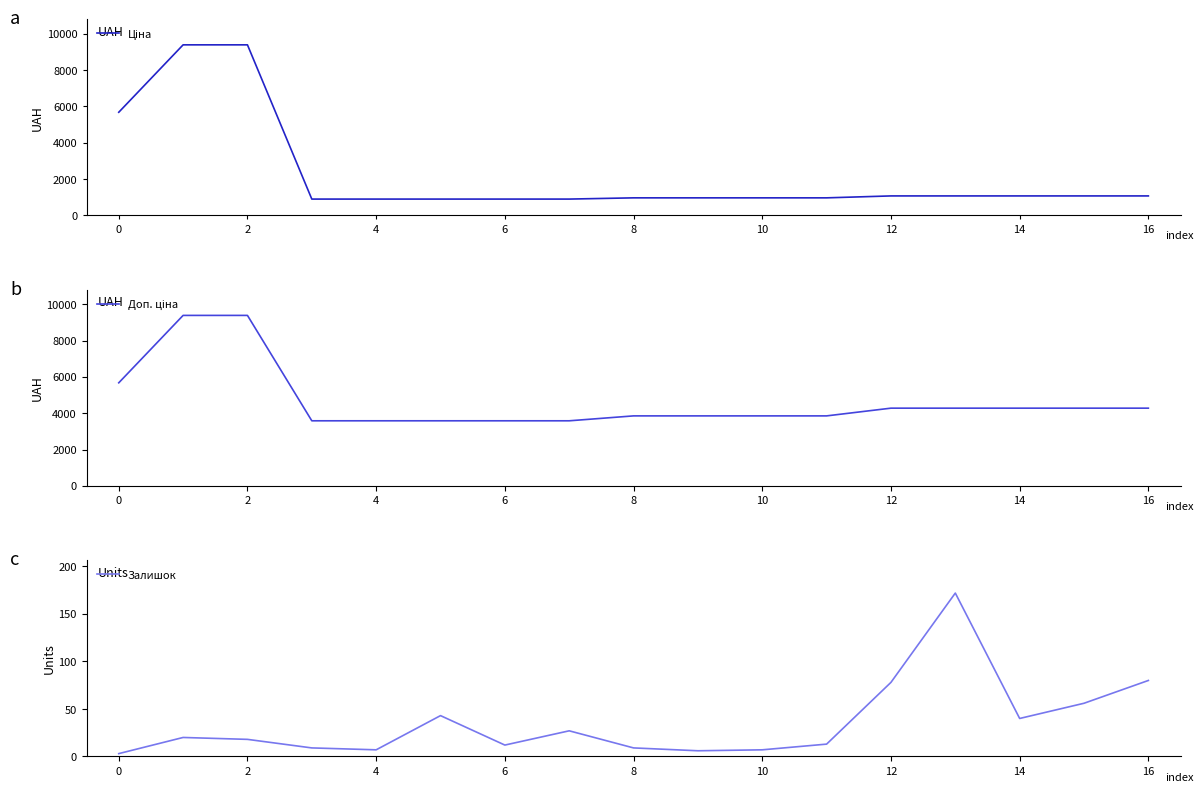

What is the minimum value for Доп. ціна?

3583.6